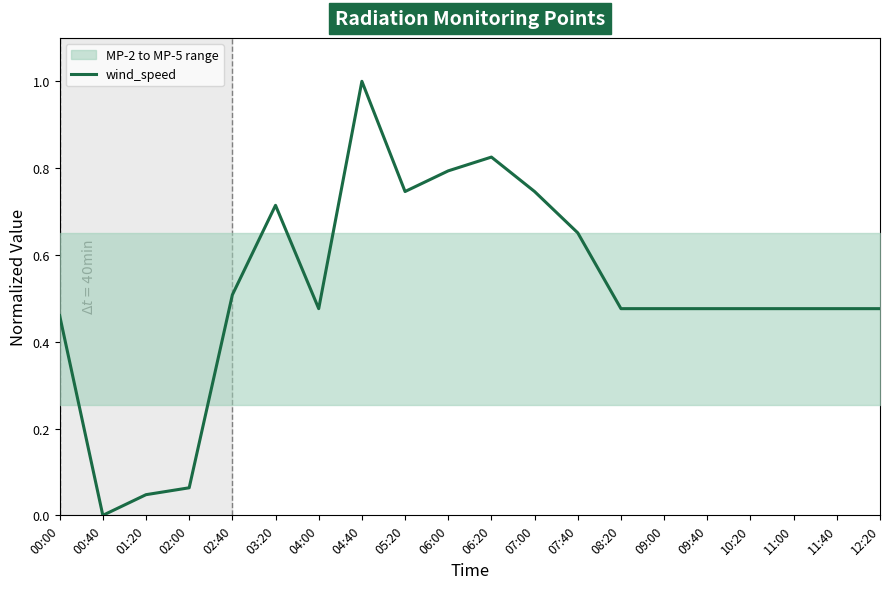

How many data points does each series have?

20